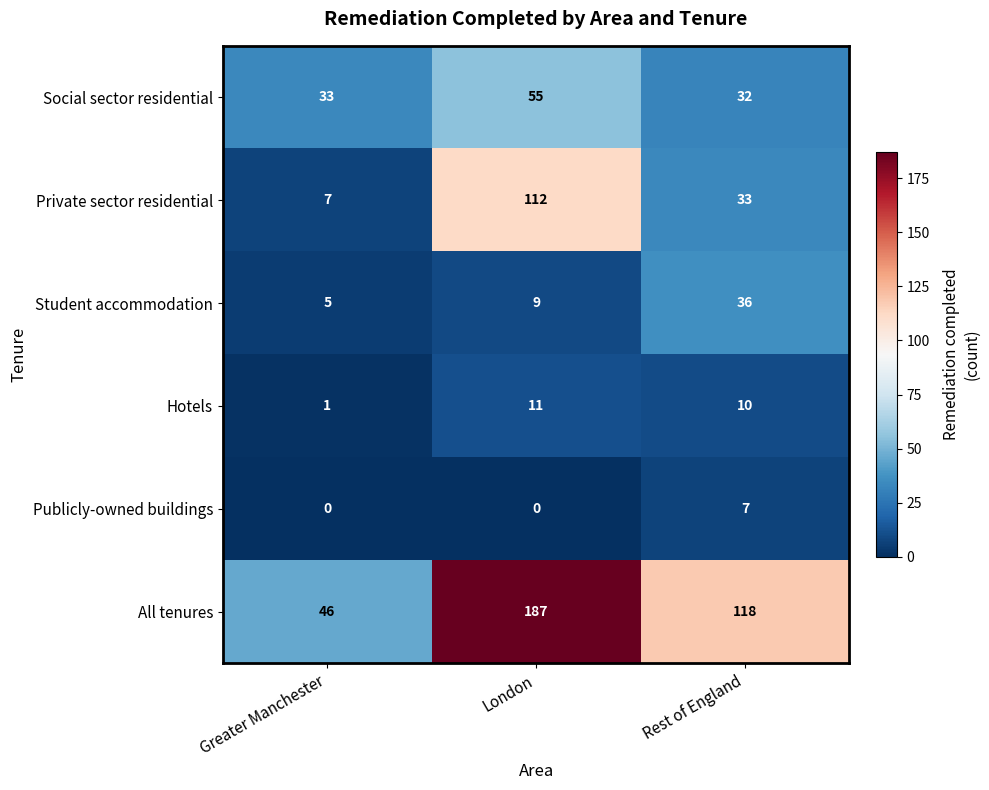

What is the difference between the Student accommodation values at Rest of England and London?

27